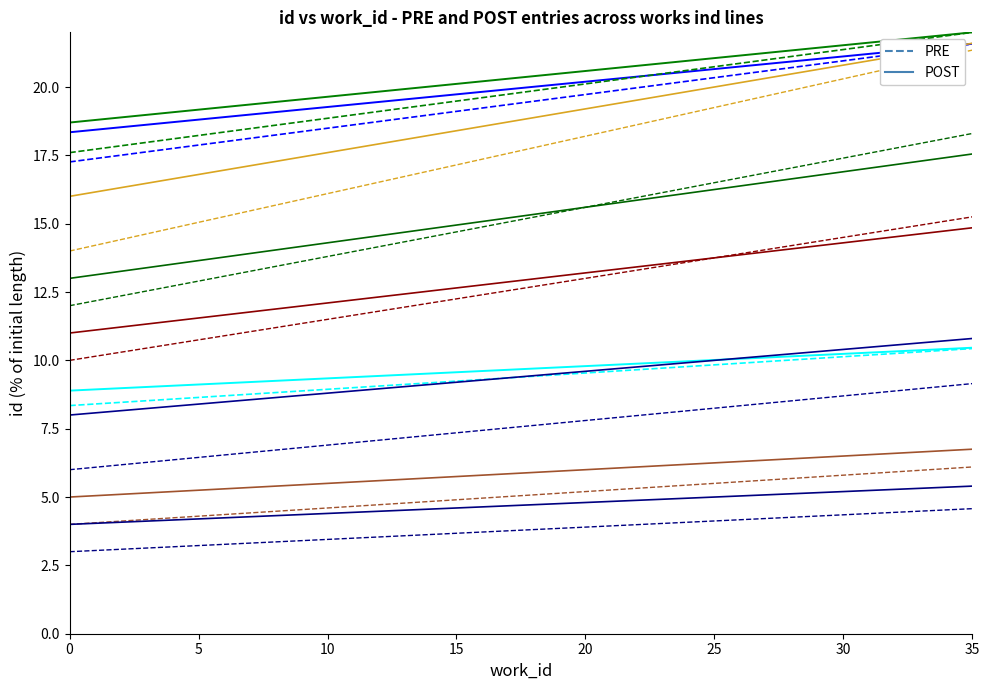

At how many categories does at least one series exceed 9?

2